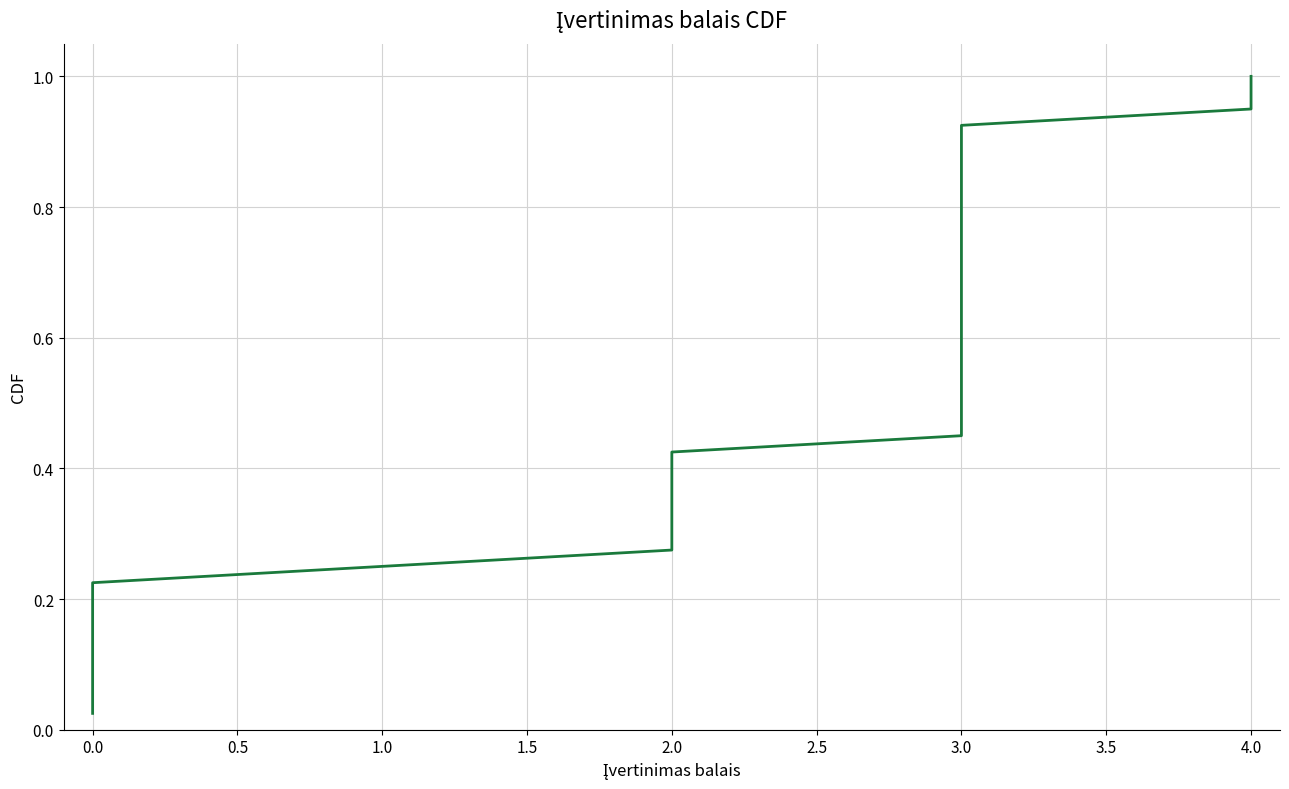

What is the change in value from 32 to 34?

+0.1